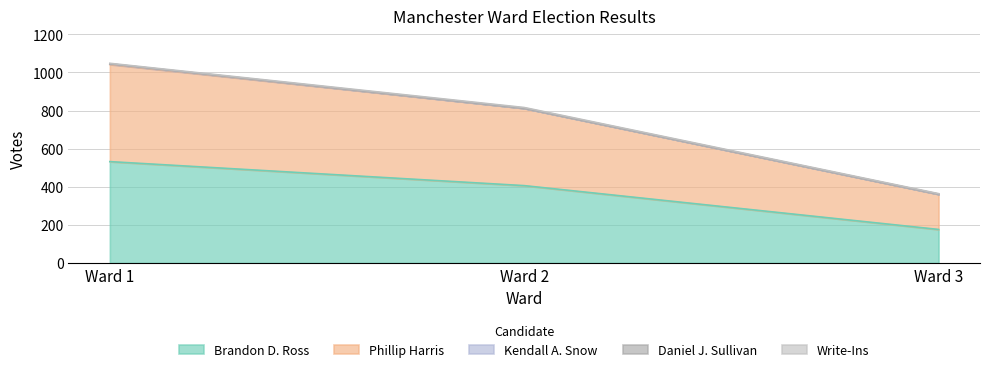

How many Write-Ins values are between 3 and 4?

3